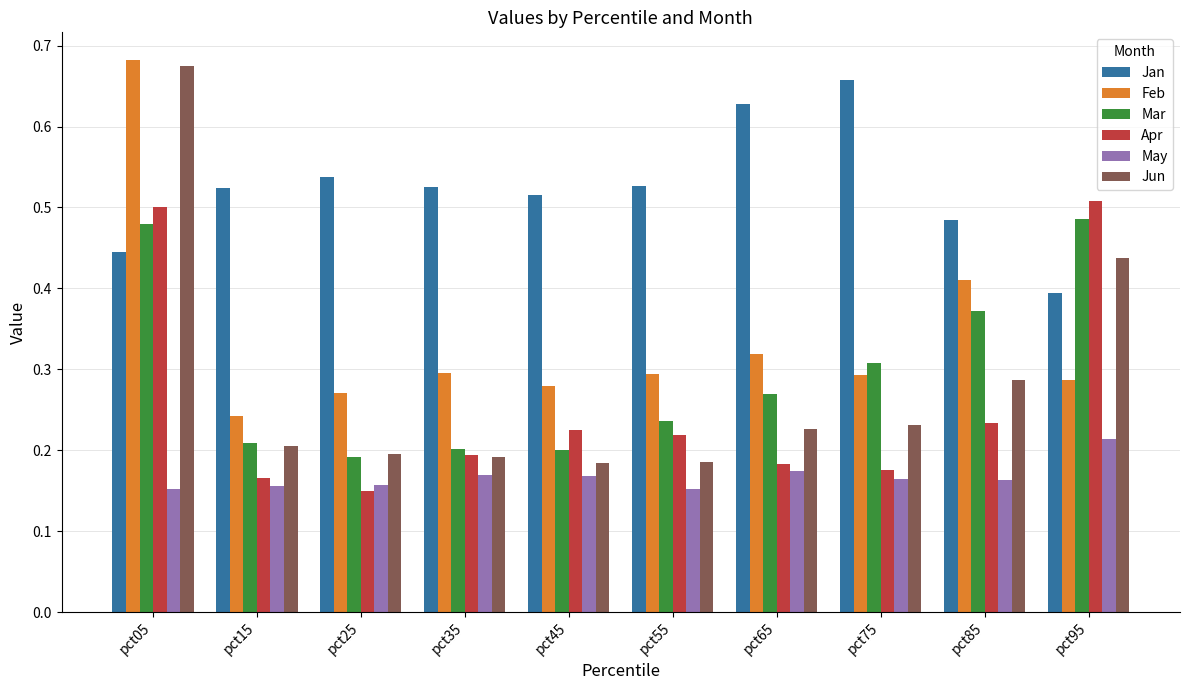

Between pct35 and pct65, which series saw the biggest shift?

Jan